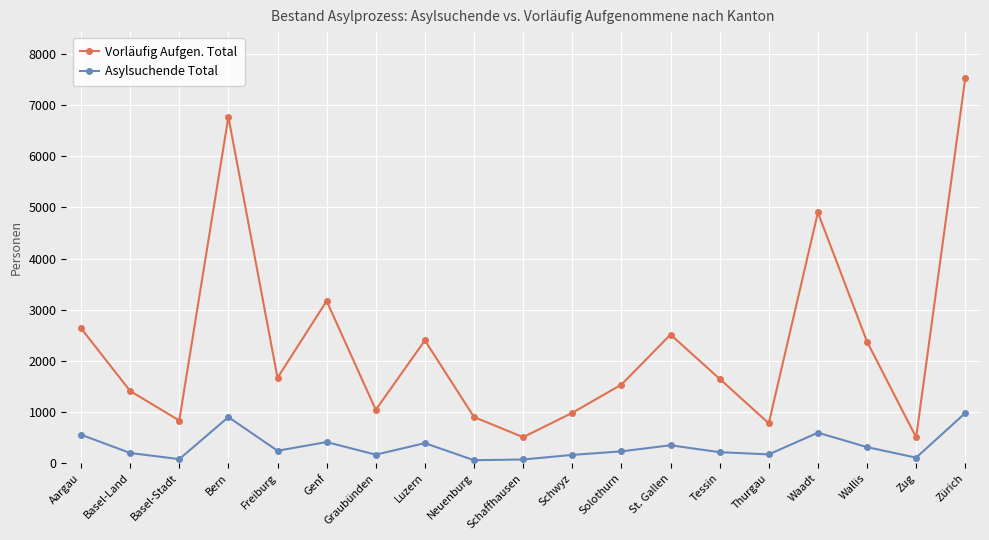

What is the average value of the Asylsuchende Total series?

327